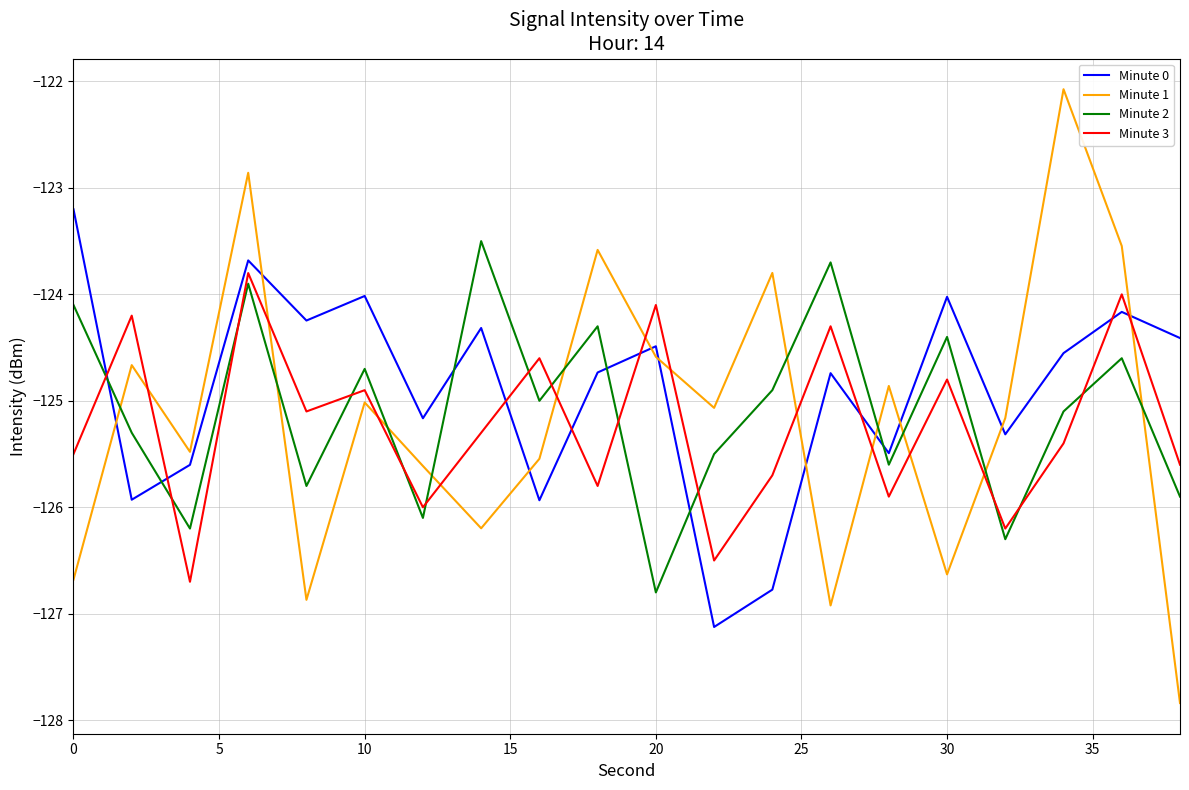

Reading right to left, list all the values displayed in this chart.

Minute 0: -124.4	-124.2	-124.6	-125.3	-124.0	-125.5	-124.7	-126.8	-127.1	-124.5	-124.7	-125.9	-124.3	-125.2	-124.0	-124.2	-123.7	-125.6	-125.9	-123.2
Minute 1: -127.8	-123.5	-122.1	-125.2	-126.6	-124.9	-126.9	-123.8	-125.1	-124.6	-123.6	-125.5	-126.2	-125.6	-125.0	-126.9	-122.9	-125.5	-124.7	-126.7
Minute 2: -125.9	-124.6	-125.1	-126.3	-124.4	-125.6	-123.7	-124.9	-125.5	-126.8	-124.3	-125.0	-123.5	-126.1	-124.7	-125.8	-123.9	-126.2	-125.3	-124.1
Minute 3: -125.6	-124.0	-125.4	-126.2	-124.8	-125.9	-124.3	-125.7	-126.5	-124.1	-125.8	-124.6	-125.3	-126.0	-124.9	-125.1	-123.8	-126.7	-124.2	-125.5